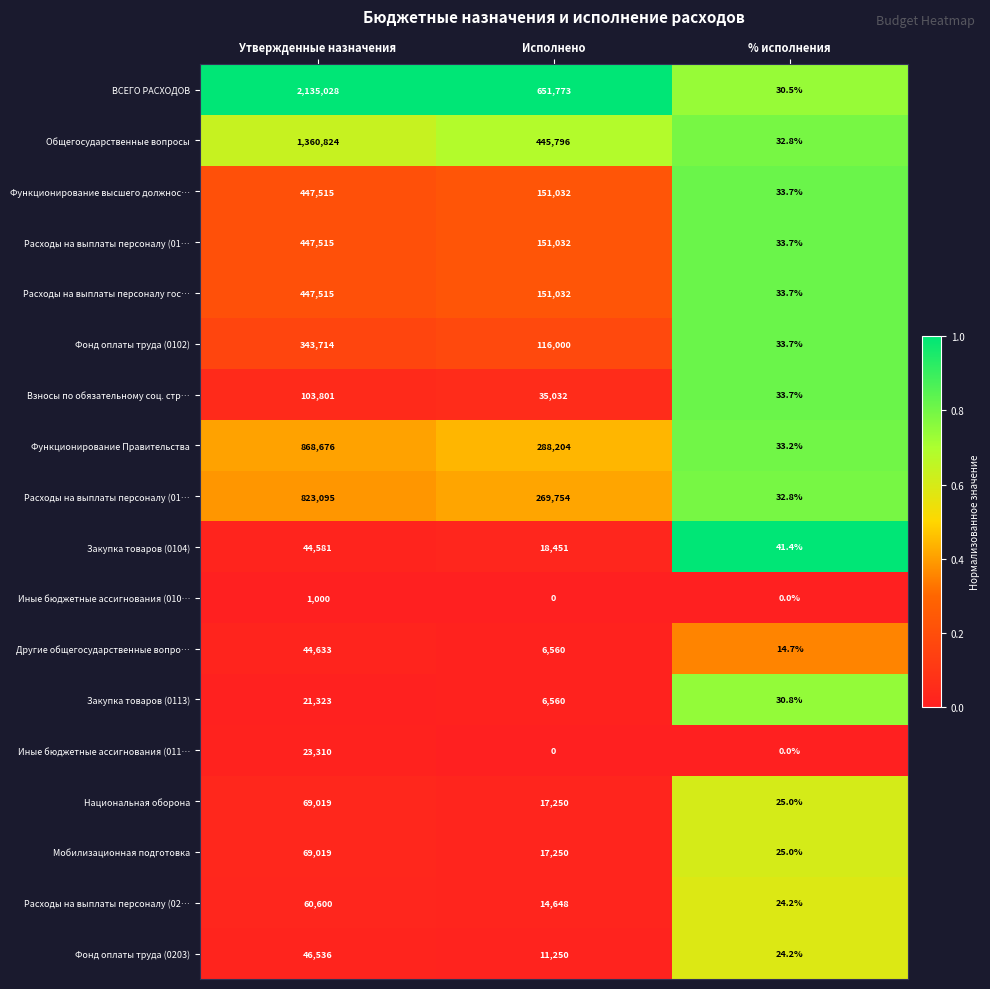

At how many categories does at least one series exceed 0?

3